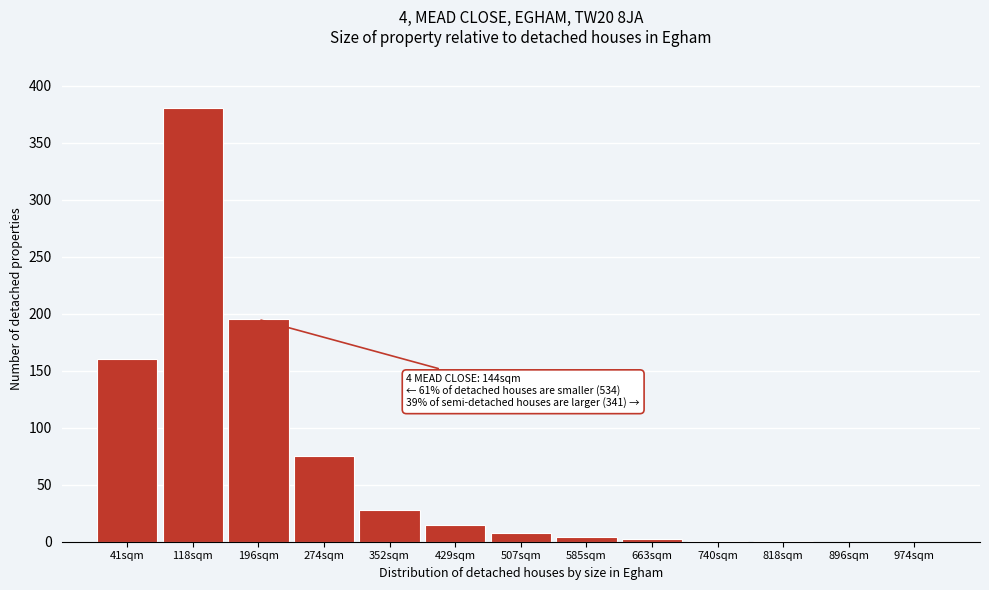

What is the sum of all values?

869